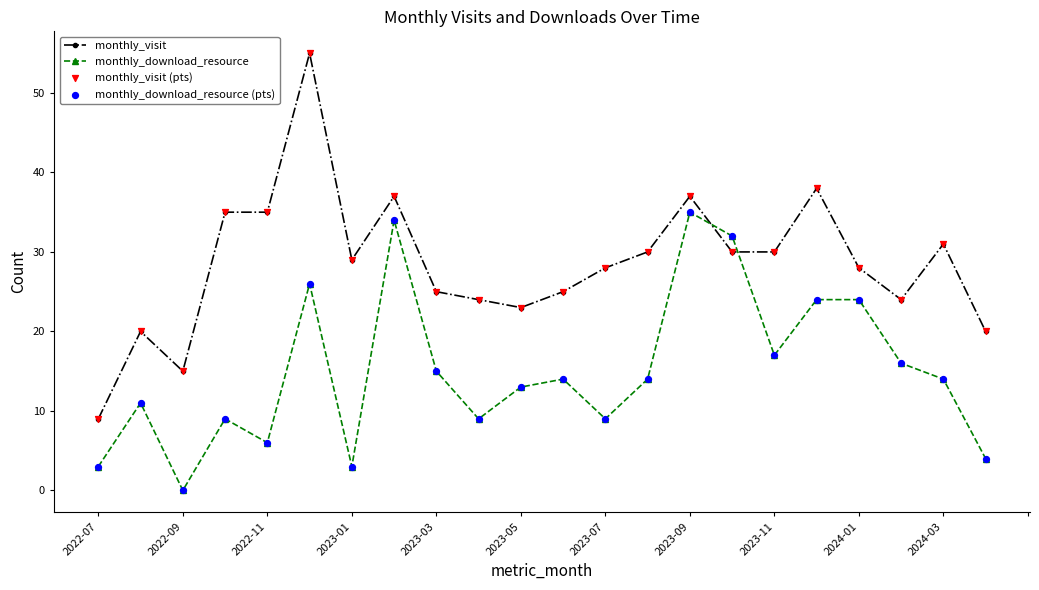

Which series has the largest total across all categories?

monthly_visit